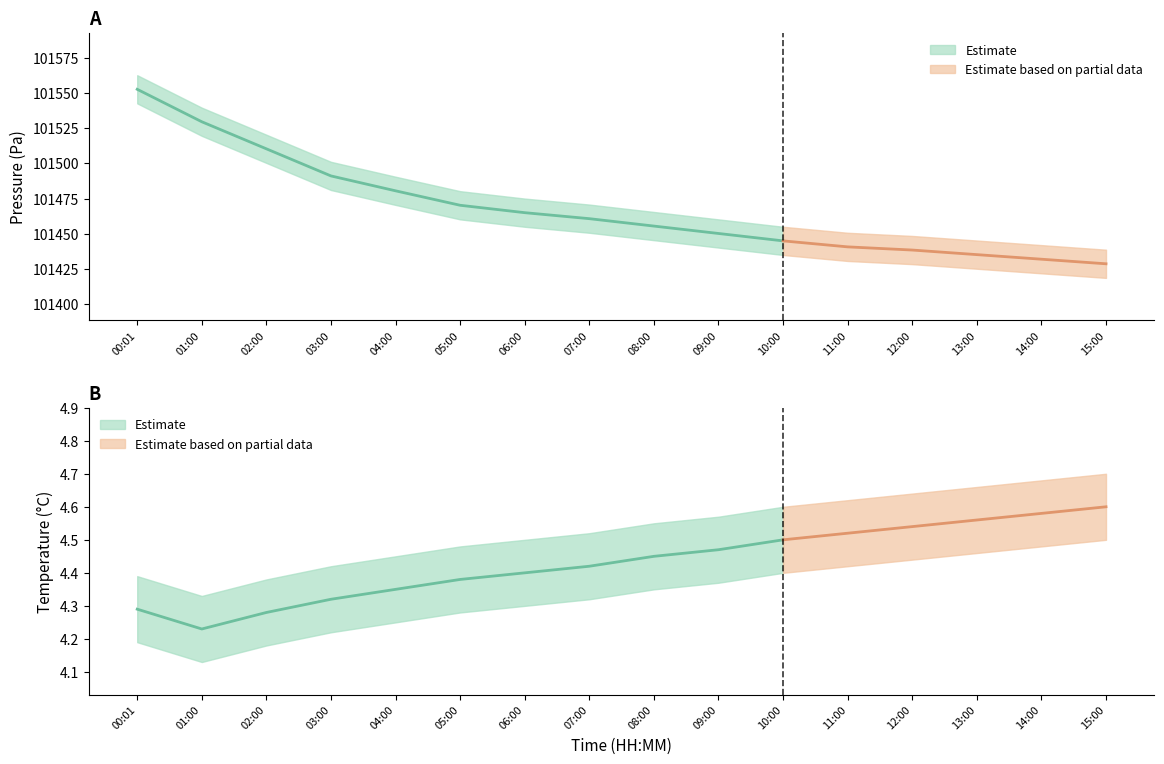

At which label does pressure reach its peak?

00:01